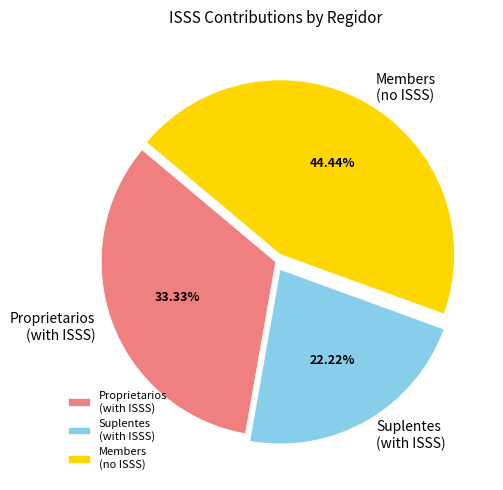

Combined, do Suplentes (with ISSS) and Members (no ISSS) account for over 50%?

Yes